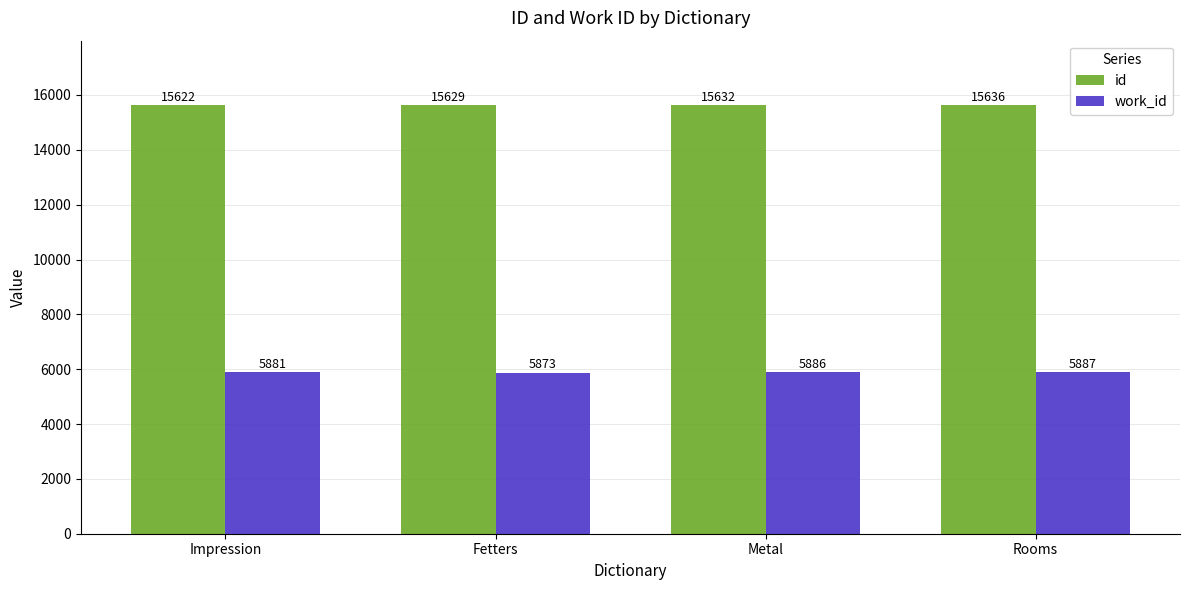

What is the label of the 1st bar from the left?

Impression